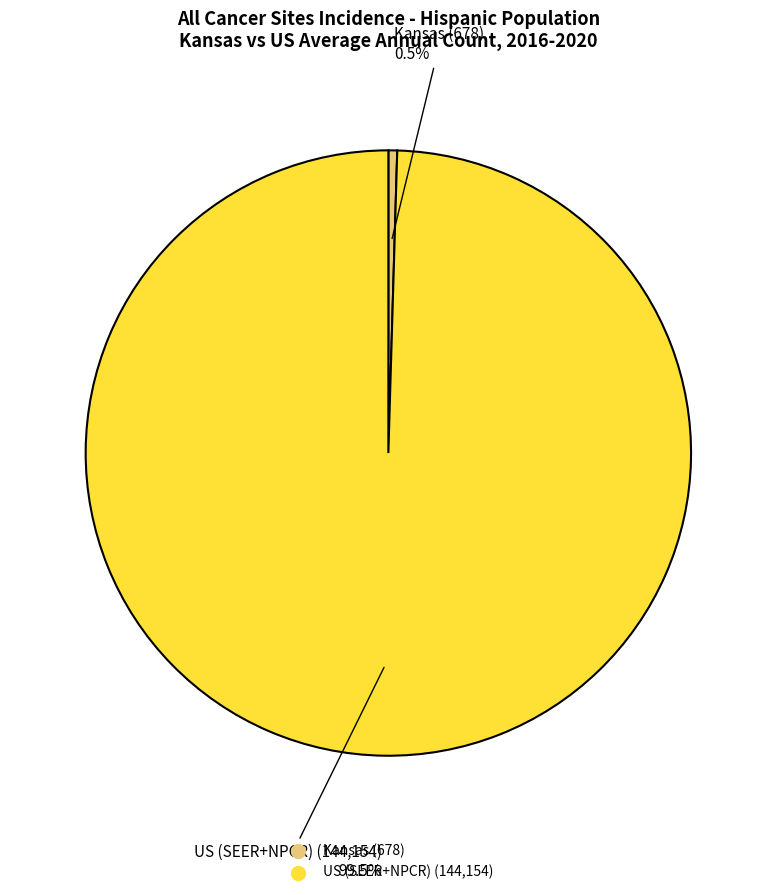

Count the number of slices in the pie.

2